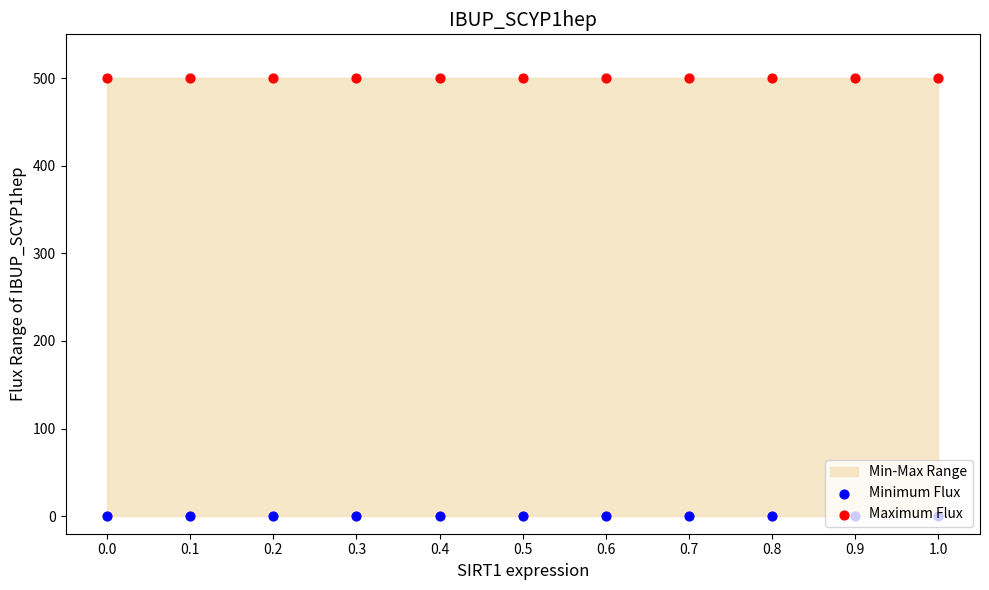

Which series contains the lowest Y value?

Minimum Flux